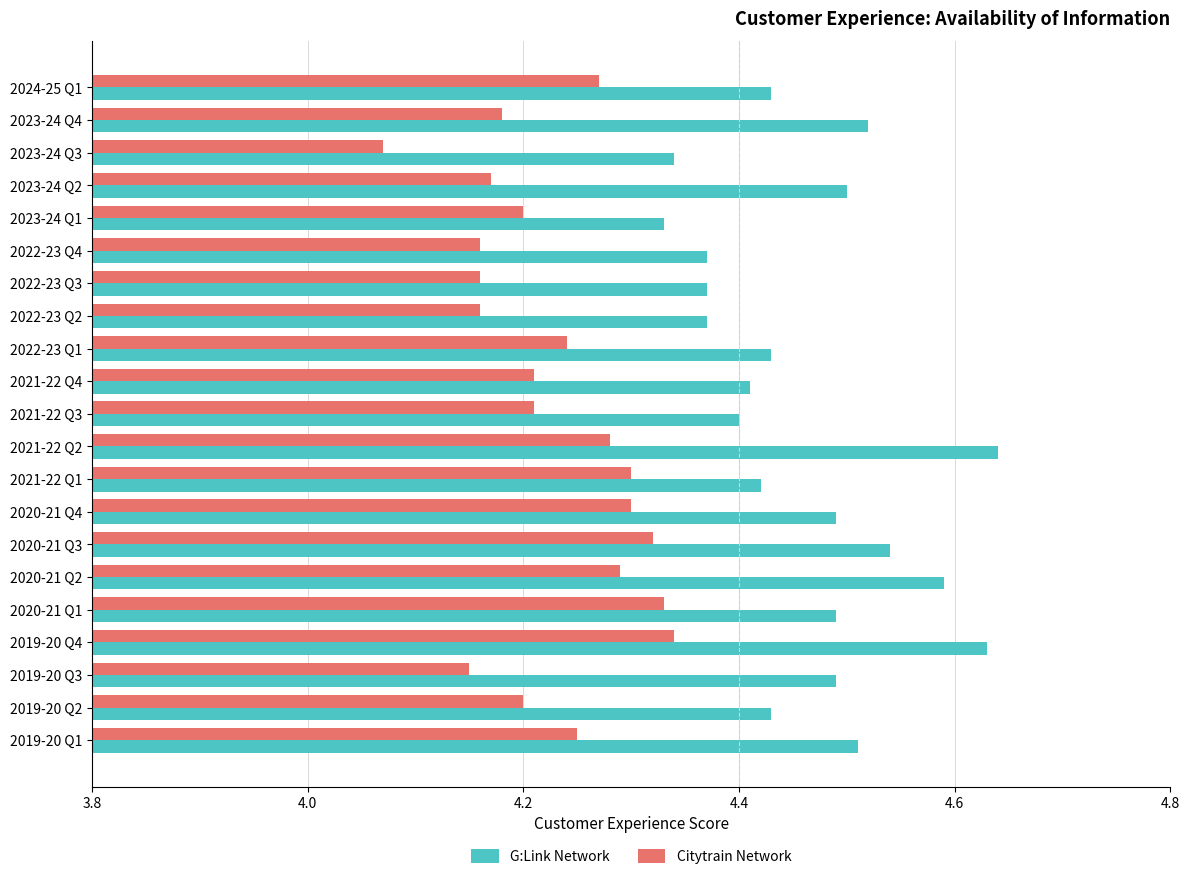

Which label corresponds to the smallest value in the chart?

2023-24 Q3